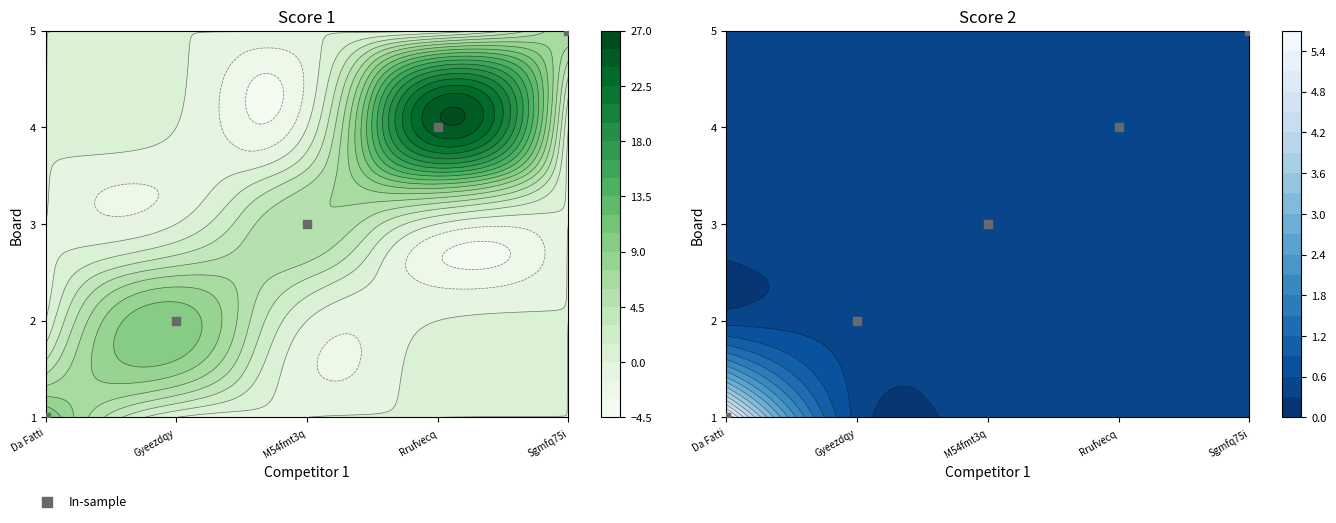

Rank the series by their maximum value, from highest to lowest.

4, 1, 2, 5, 3